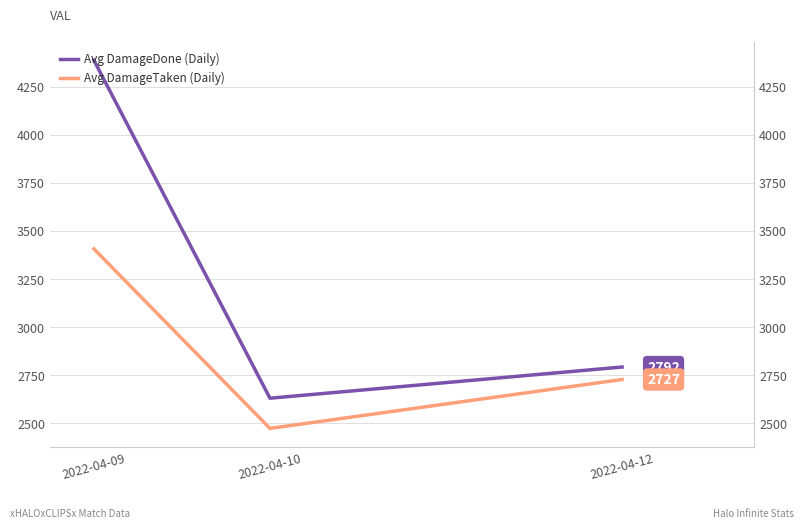

Which series has the largest range (max minus min)?

Avg DamageDone (Daily)